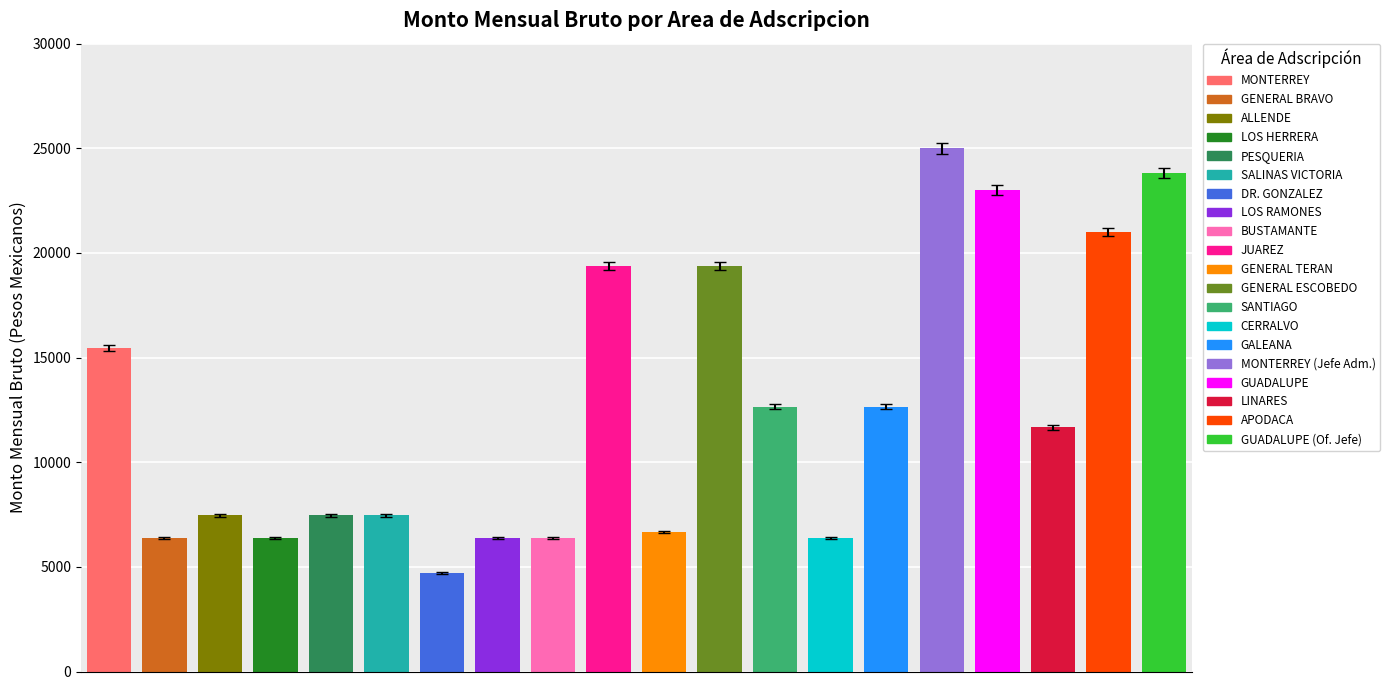

Reading left to right, what are all the values shown in this chart?

OPERACION CME MONTERREY=15463.0	OPERACION CME GENERAL BRAVO=6375.6	OPERACION CME ALLENDE=7462.8	OPERACION CME LOS HERRERA=6375.6	OPERACION CME PESQUERIA=7462.2	OPERACION CME SALINAS VICTORIA=7462.8	OPERACION CME DOCTOR GONZALEZ=4685.5	OPERACION CME LOS RAMONES=6375.6	OPERACION CME BUSTAMANTE=6375.6	OPERACION CME JUAREZ=19390.5	OPERACION CME GENERAL TERAN=6665.3	OPERACION CME GENERAL ESCOBEDO=19390.5	OPERACION CME SANTIAGO=12646.8	OPERACION CME CERRALVO=6375.6	OPERACION CME GALEANA=12646.8	OPERACION CME MONTERREY 2=25000.7	OPERACION CME GUADALUPE=23000.1	OPERACION CME LINARES=11669.2	OPERACION CME APODACA=21000.3	OPERACION CME GUADALUPE 2=23831.0